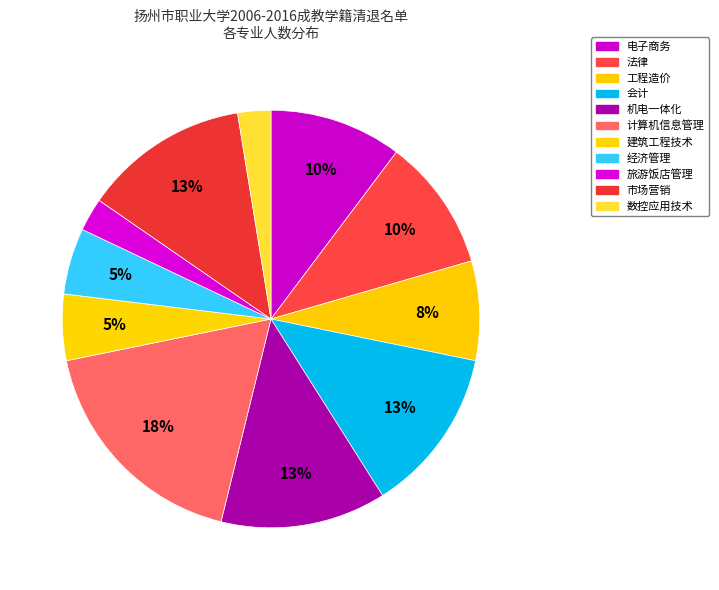

Rank the categories by value from lowest to highest.

旅游饭店管理, 数控应用技术, 建筑工程技术, 经济管理, 工程造价, 电子商务, 法律, 会计, 机电一体化, 市场营销, 计算机信息管理